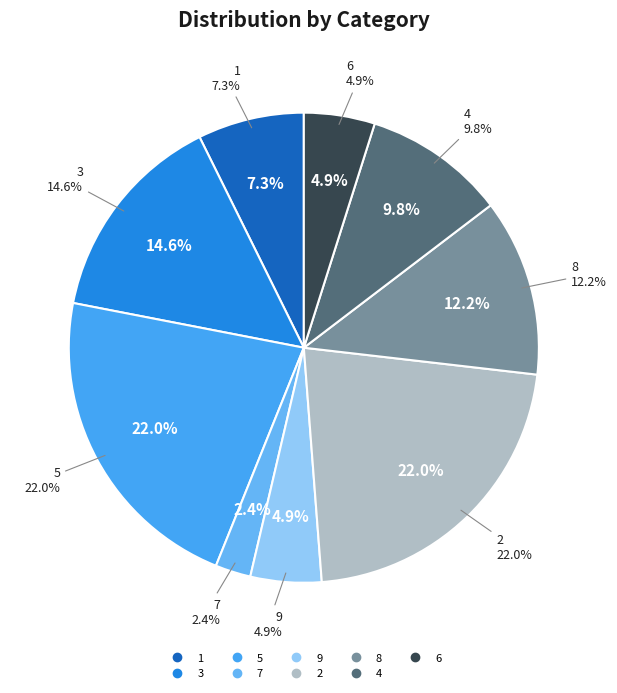

To the nearest percent, what is the average slice percentage?

11%